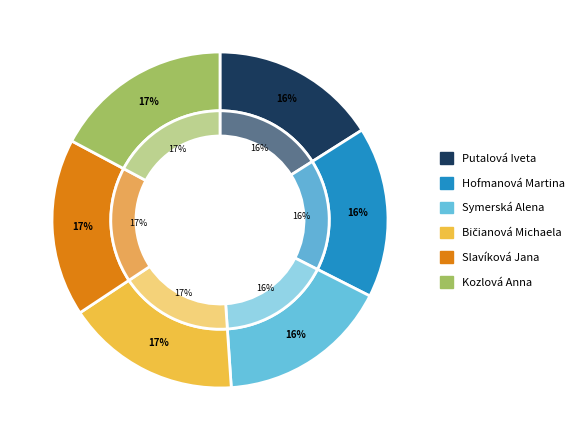

To the nearest percent, what is the combined percentage of Symerská Alena and Slavíková Jana?

34%